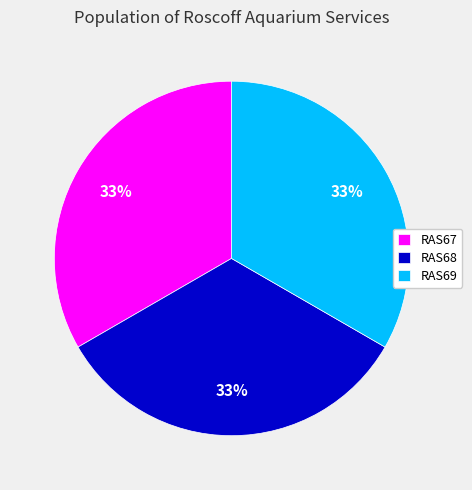

Does RAS67 represent more than half of the total?

No